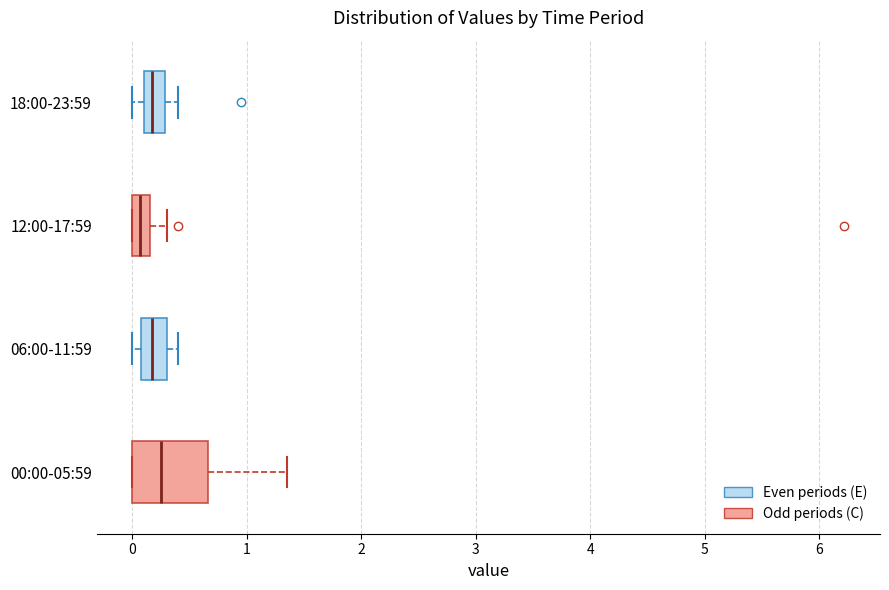

Where is the left edge of the box for 06:00-11:59 on the x-axis? The values are not printed on the chart, so give them approximately, as read against the axis.

0.1